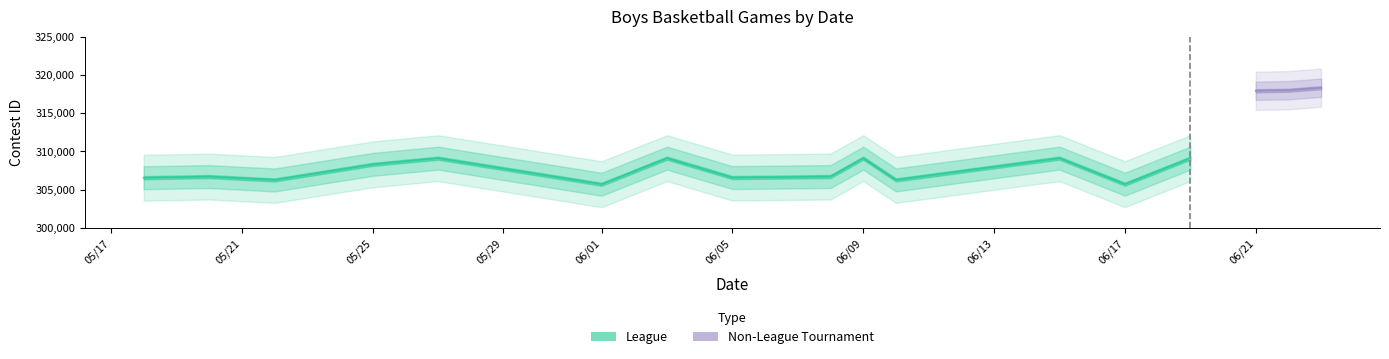

True or false: the data shows 203161 at 05/21.

False